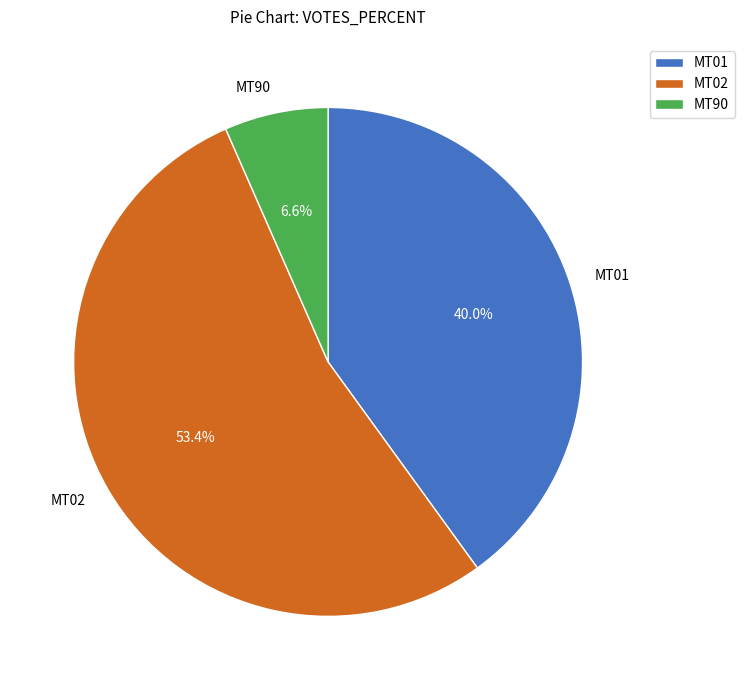

The MT01 slice represents 40% of the pie. True or false?

True